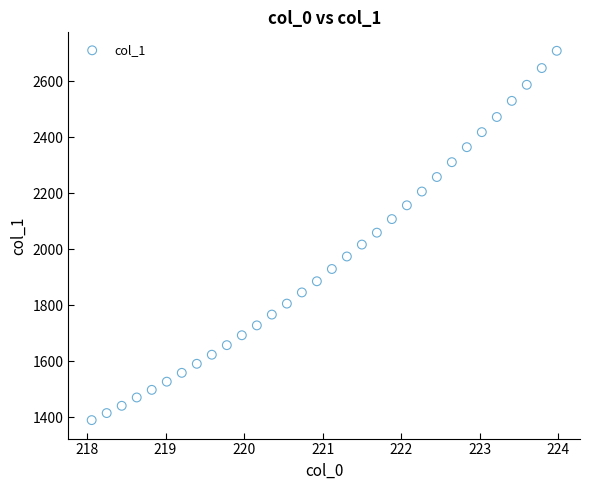

What is the range of Y values (max minus min)?

1318.4